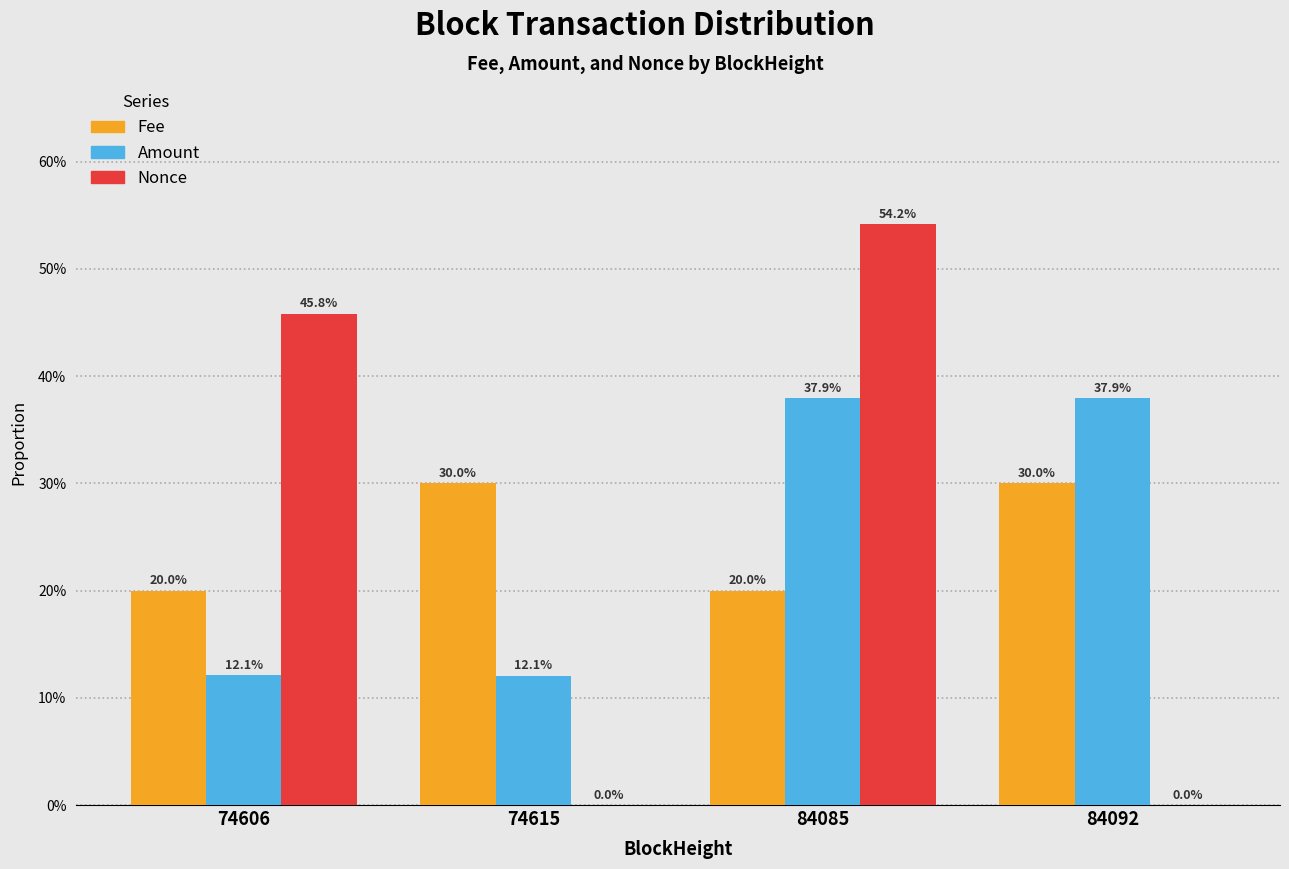

Reading left to right, what are all the values shown in this chart?

Fee: 74606=0.2	74615=0.3	84085=0.2	84092=0.3
Amount: 74606=0.1	74615=0.1	84085=0.4	84092=0.4
Nonce: 74606=0.5	74615=0.0	84085=0.5	84092=0.0